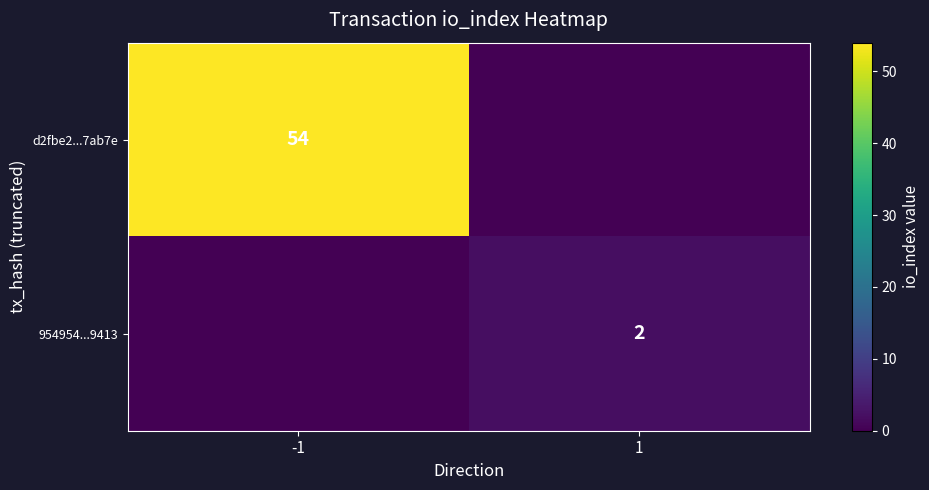

The value of 954954...9413 at 1 is 1. True or false?

False